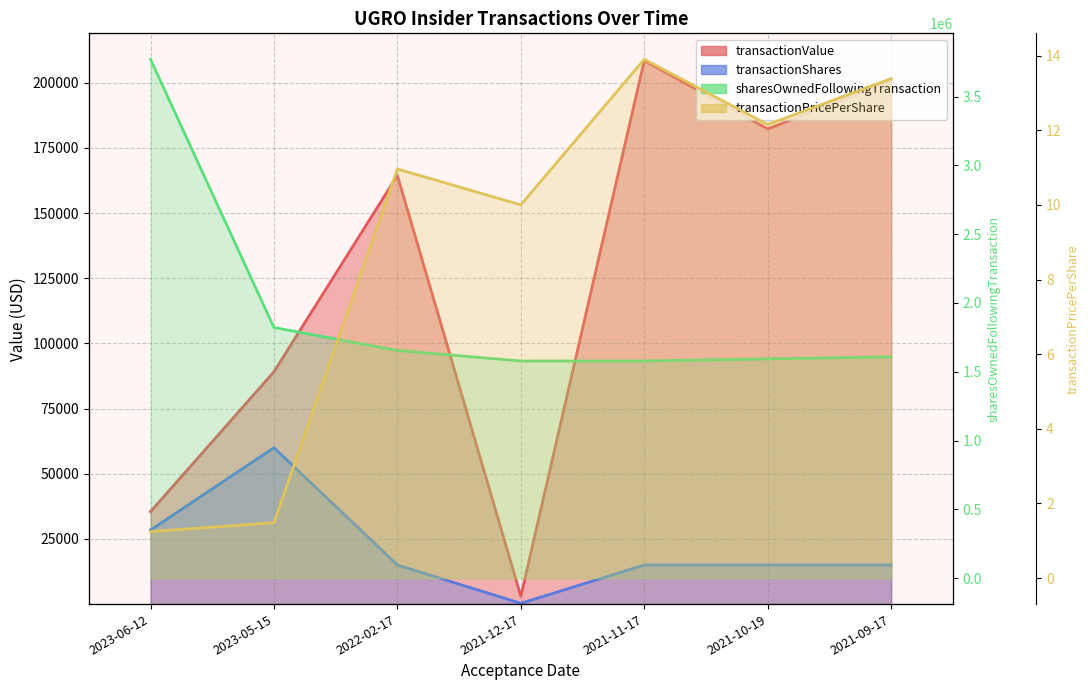

The value of transactionPricePerShare at 2022-02-17 is 3.4. True or false?

False